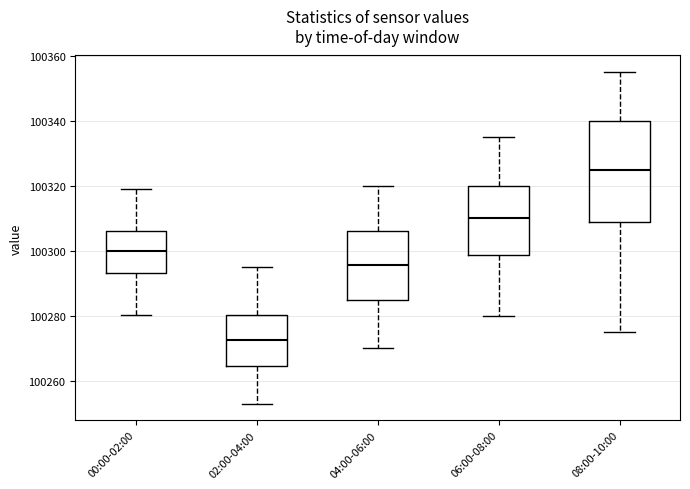

Reading left to right, transcribe this box plot: for each box, give where its median line is, the range the box spans, and where its two whiskers end, as read against the y-axis. The values are not printed on the chart, so give them approximately, as read against the axis.

00:00-02:00: median 100300, box 100294 to 100306, whiskers 100280 to 100320
02:00-04:00: median 100272, box 100264 to 100280, whiskers 100254 to 100296
04:00-06:00: median 100296, box 100284 to 100306, whiskers 100270 to 100320
06:00-08:00: median 100310, box 100298 to 100320, whiskers 100280 to 100336
08:00-10:00: median 100326, box 100308 to 100340, whiskers 100276 to 100356